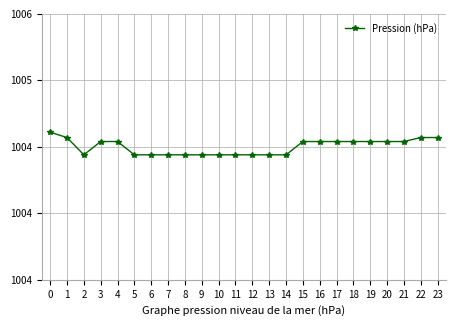

Rank the categories by value from highest to lowest.

0, 1, 22, 23, 3, 4, 15, 16, 17, 18, 19, 20, 21, 2, 5, 6, 7, 8, 9, 10, 11, 12, 13, 14